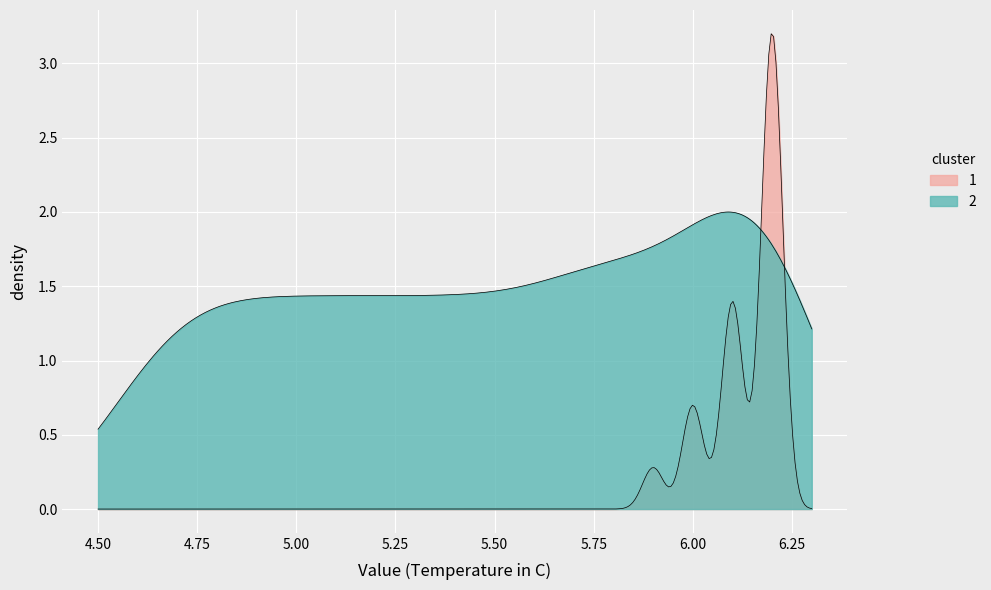

Does the chart display data point markers on the line(s)?

No